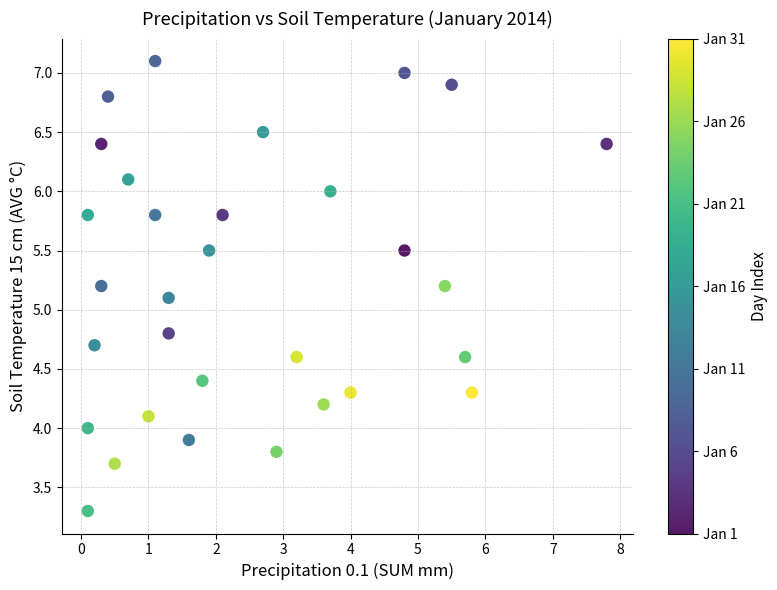

What is the range of Y values (max minus min)?

3.8